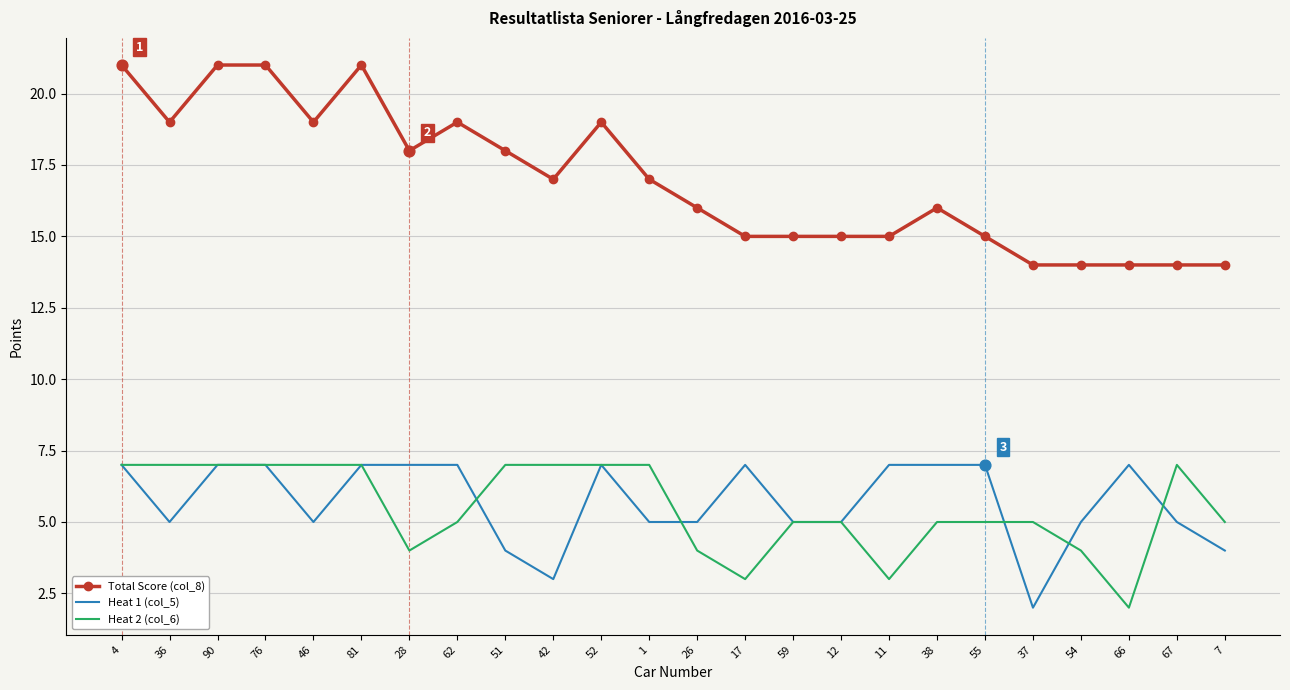

Which series has the largest range (max minus min)?

Total Score (col_8)